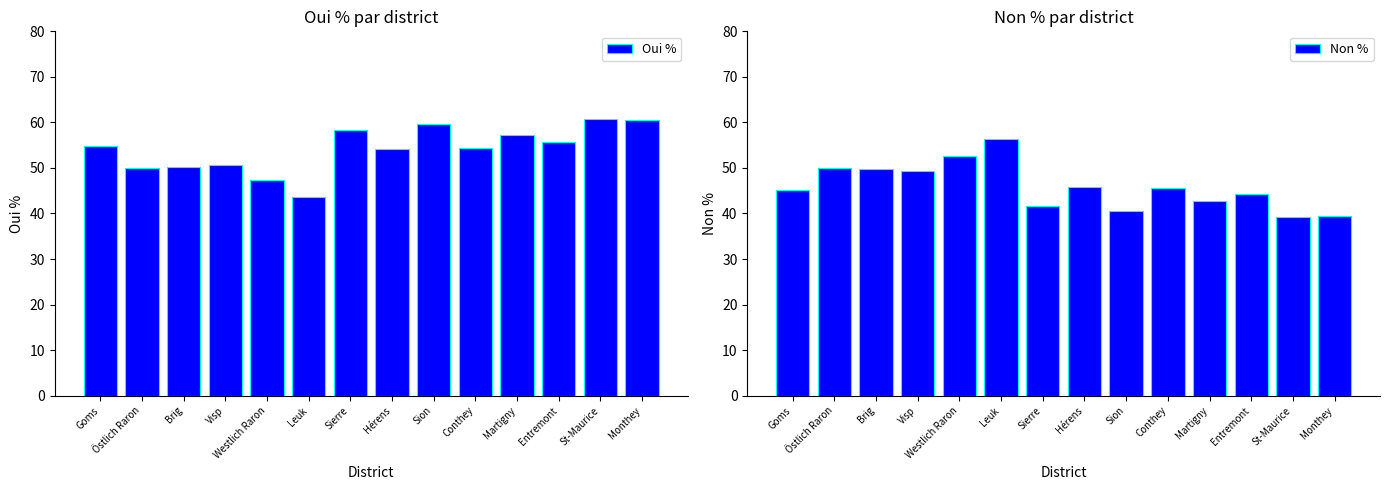

How many data points in Oui % are less than 54?

5